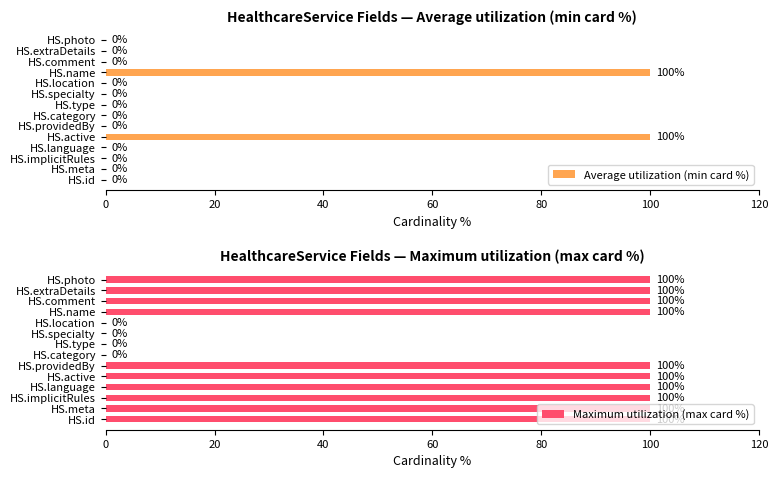

The Average utilization (min card %) series shows 172 at HS.active. True or false?

False